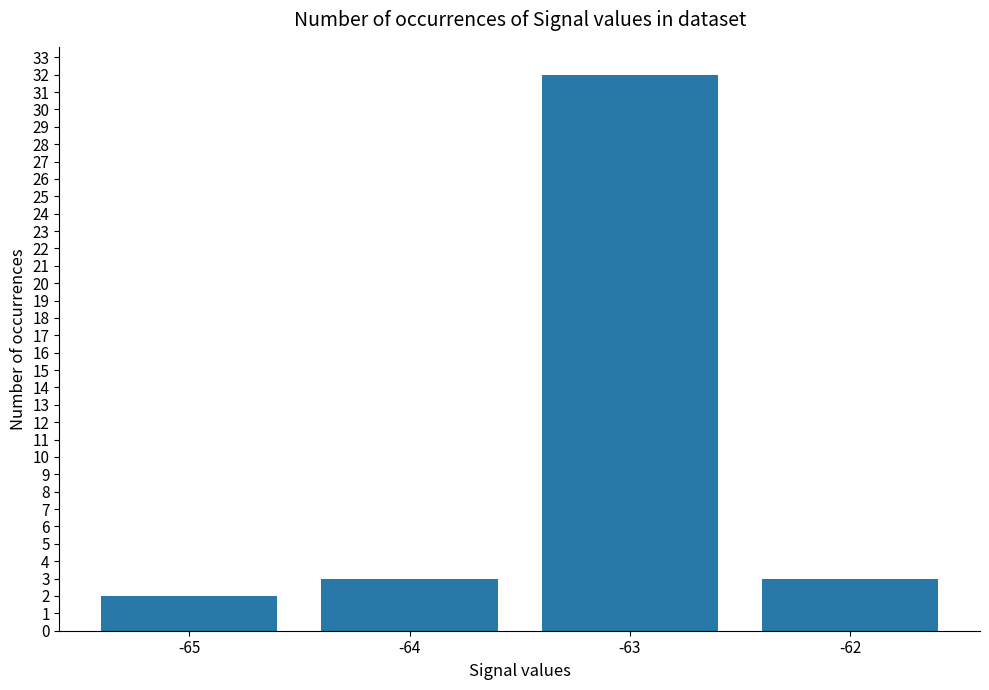

What is the sum of all values?

40